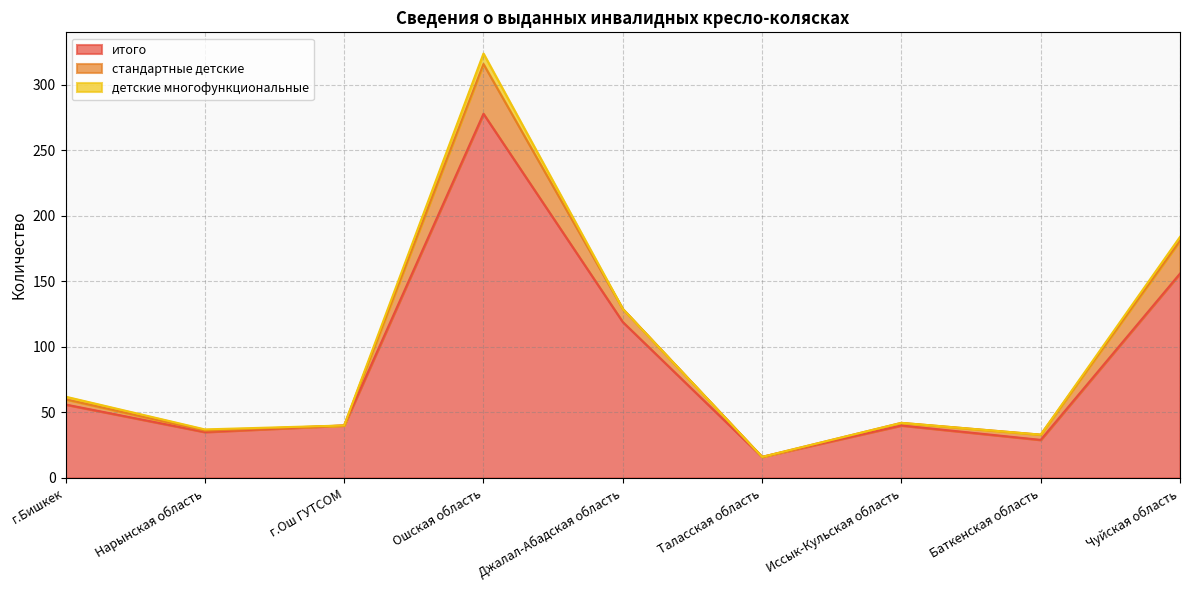

Which category has the lowest value in the итого series?

Таласская область